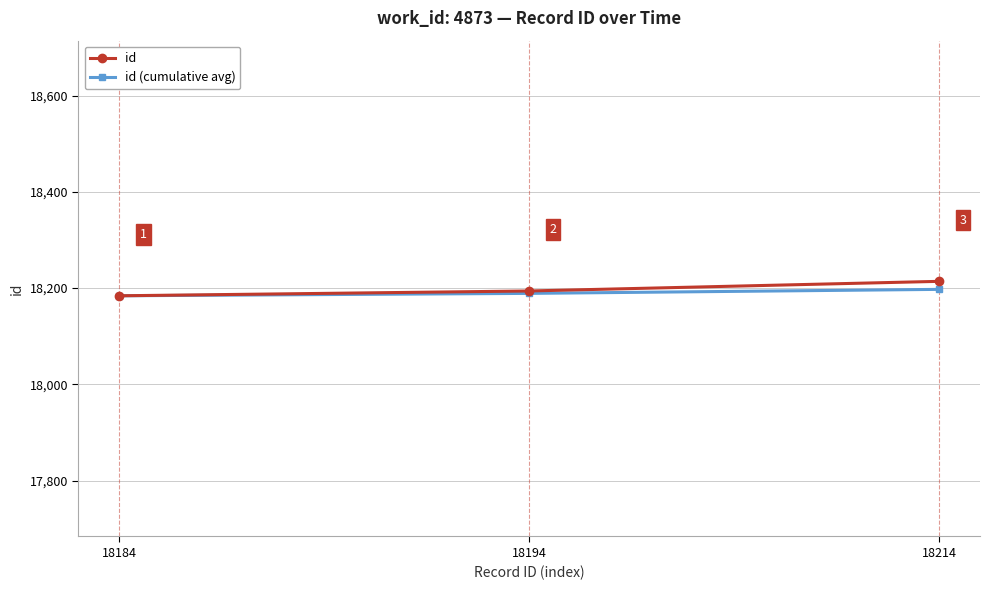

What is the lowest value of the id series?

18184.0